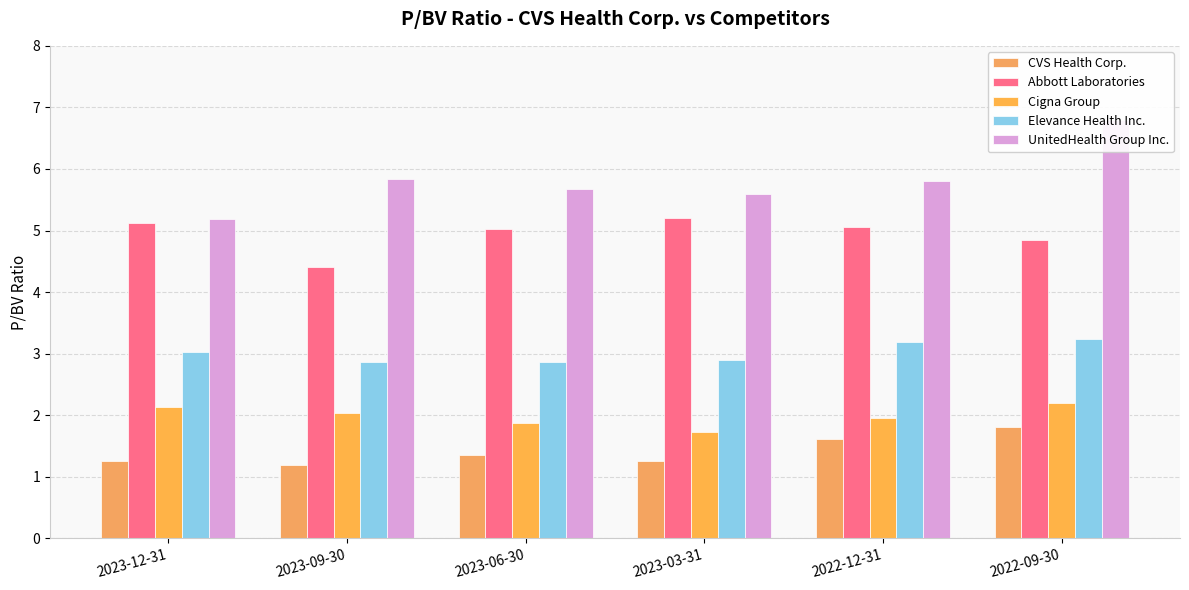

What position from the left is 2022-09-30?

6